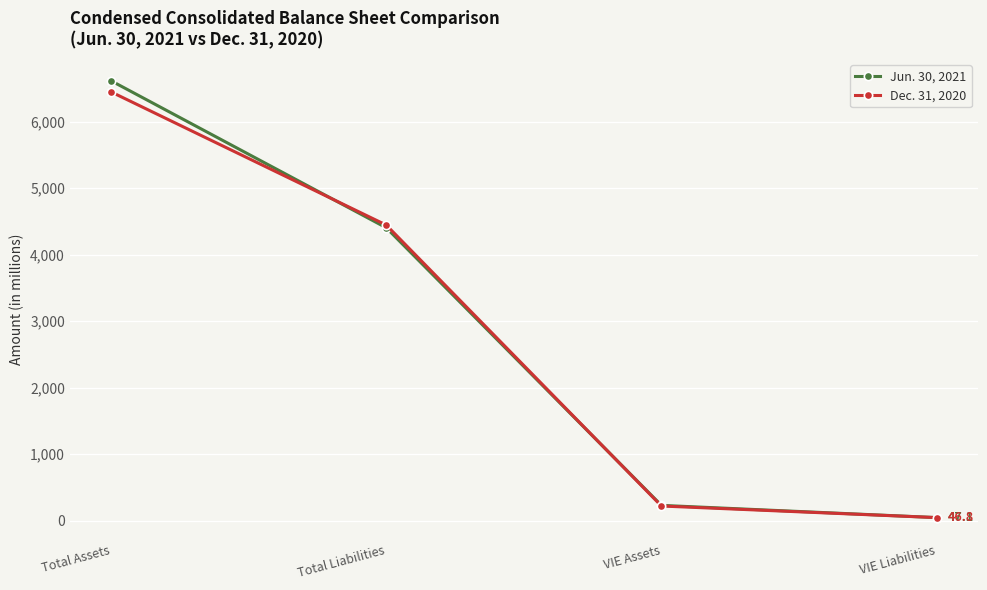

Which category has the lowest value in the Jun. 30, 2021 series?

VIE Liabilities